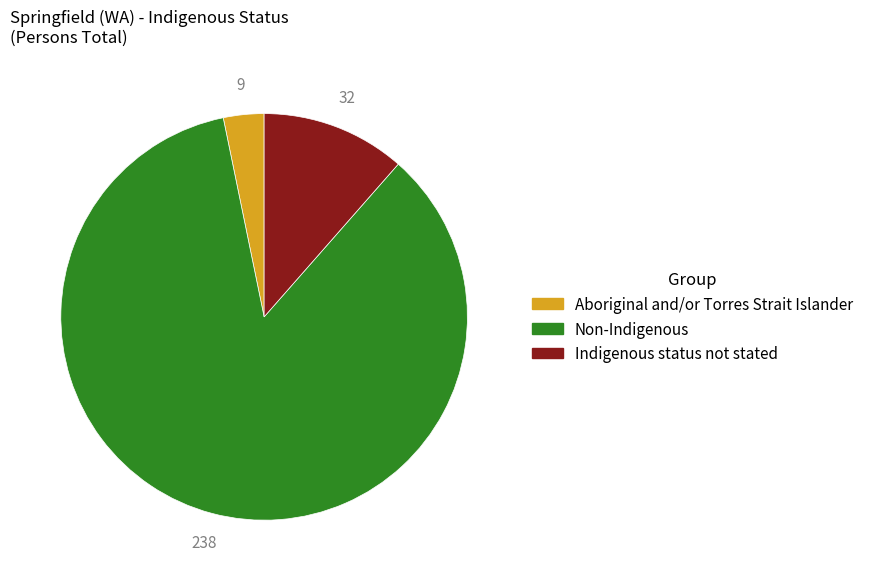

True or false: Non-Indigenous accounts for 90% of the total.

False